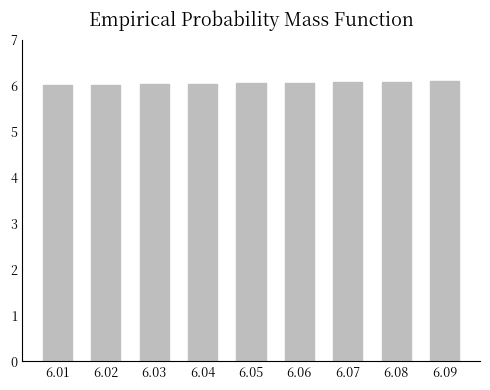

What is the ratio of the value at 6.05 to the value at 6.04?

1.0